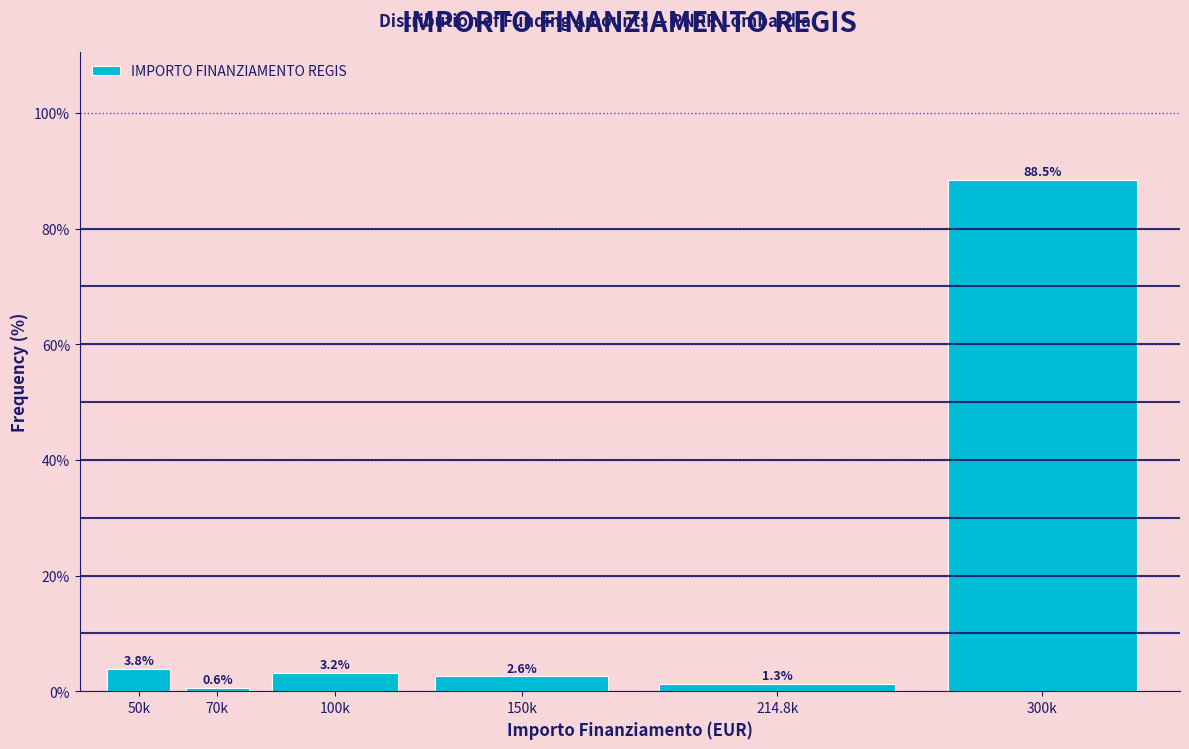

Reading left to right, transcribe all the data shown in this chart.

3.8	0.6	3.2	2.6	1.3	88.5